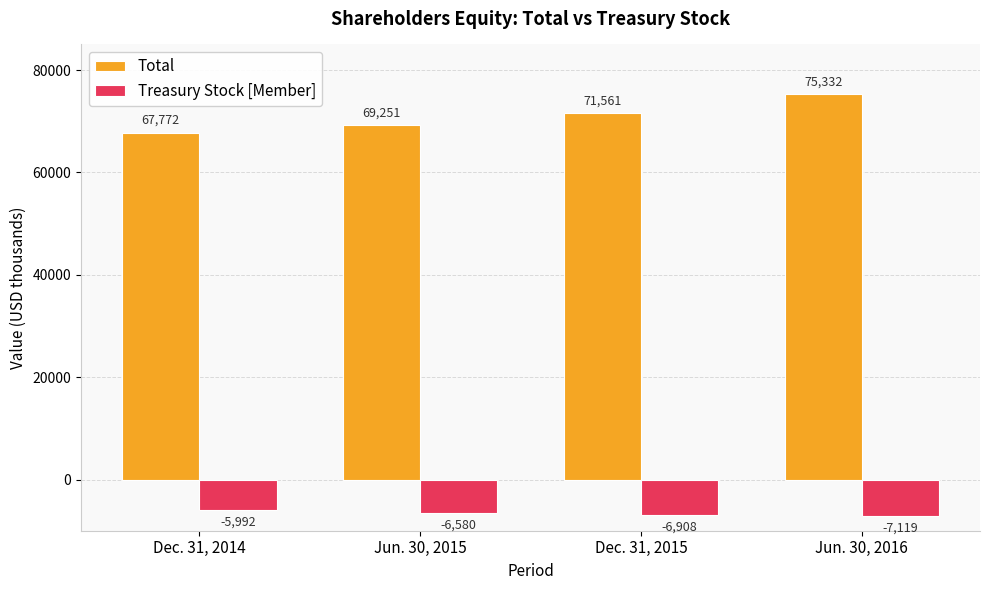

What is the approximate value of Total at Jun. 30, 2016?

75332